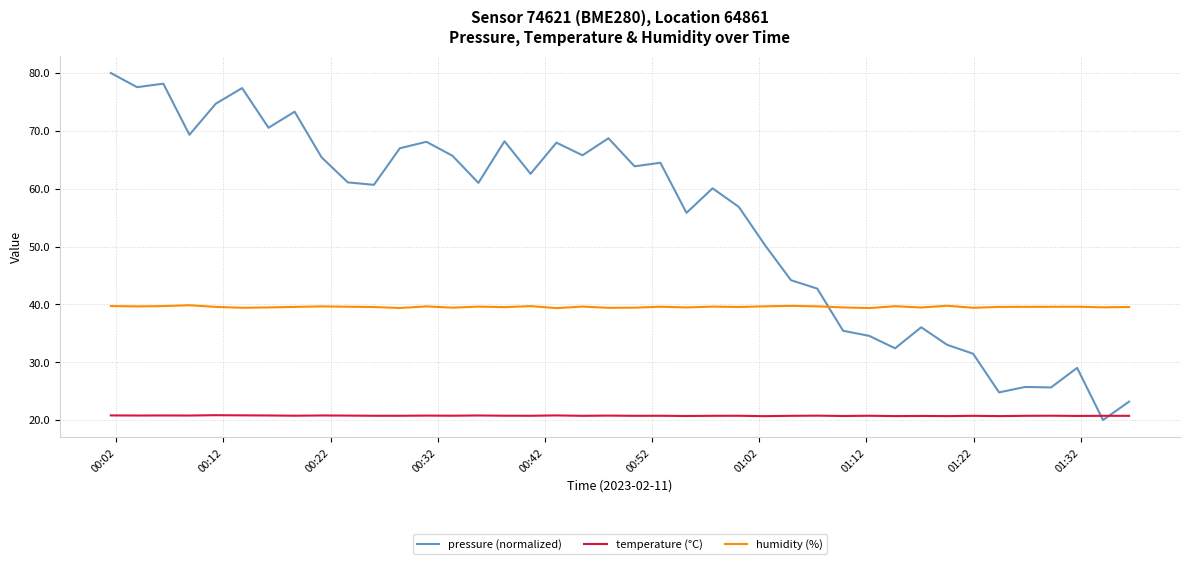

After their last crossing, which series has the higher values: temperature (°C) or pressure (normalized)?

pressure (normalized)